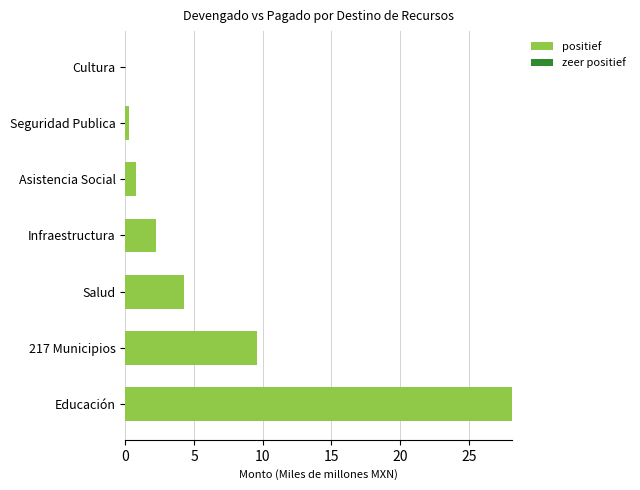

At which category is the sum across all series the highest?

Educación